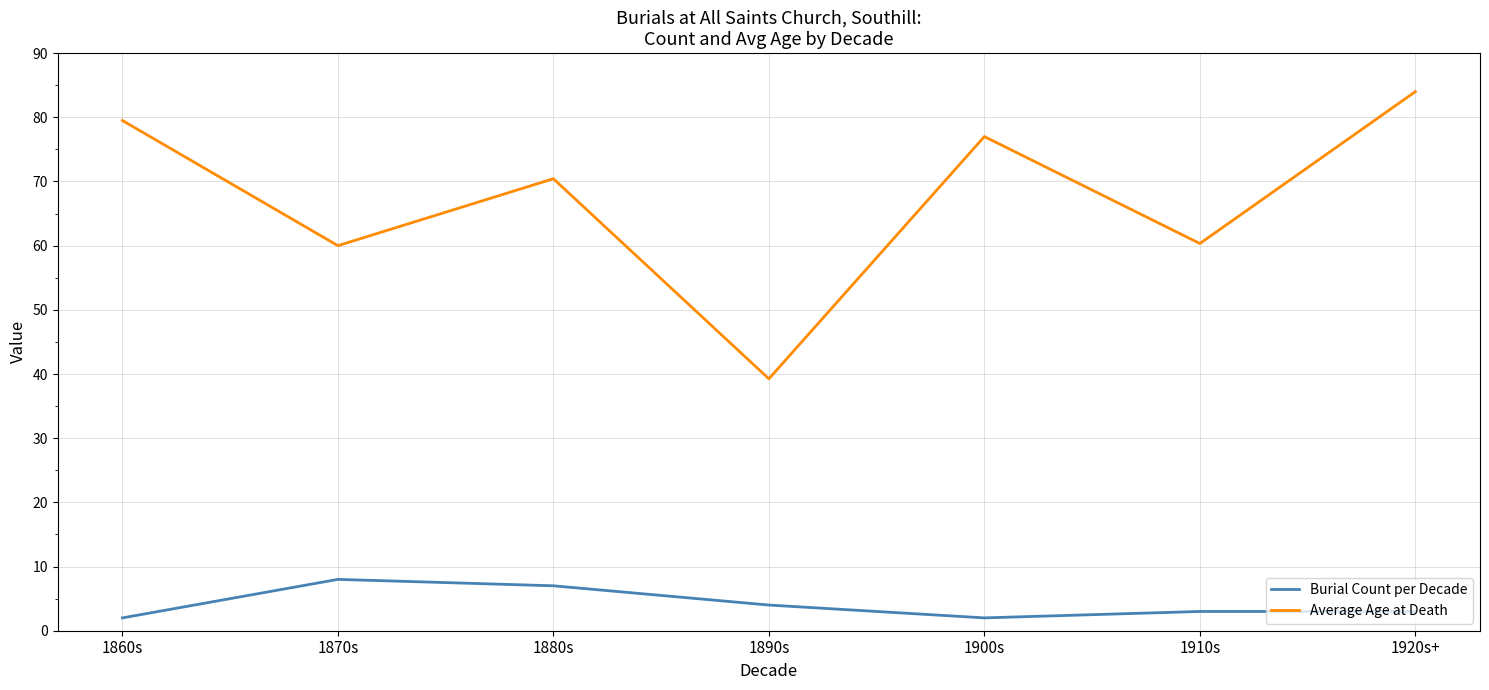

Does the chart have visible grid lines?

Yes